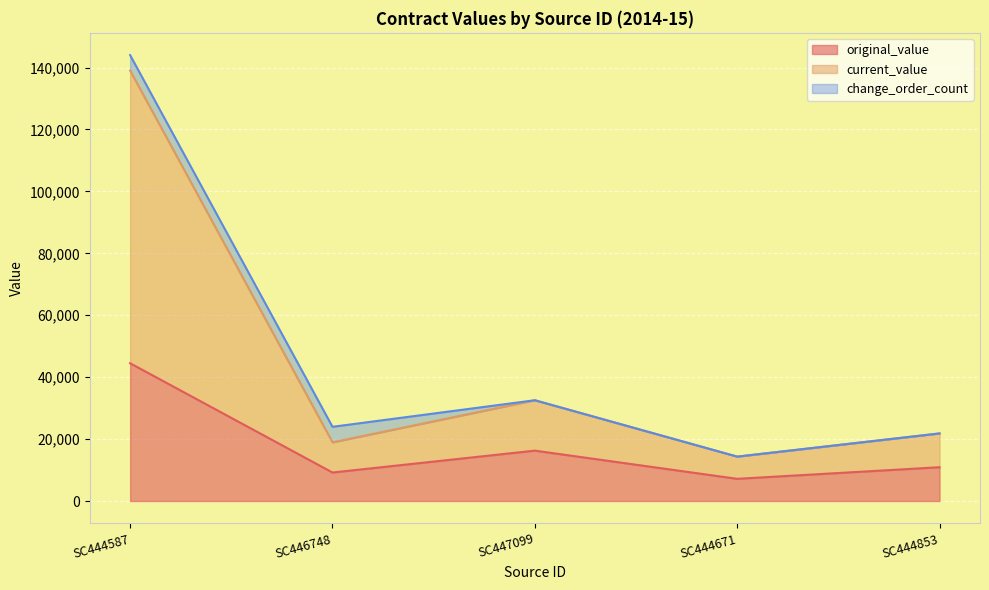

How many lines are shown in the chart?

3